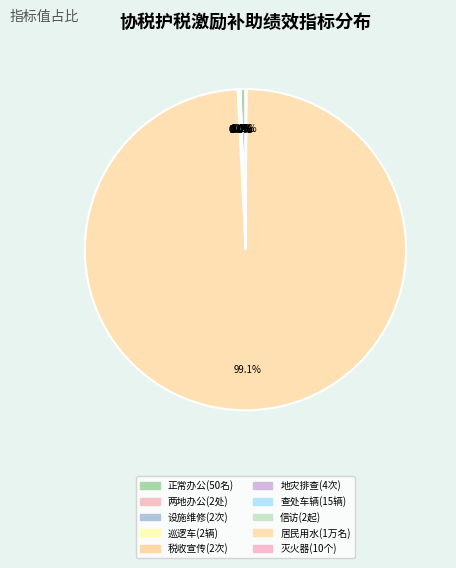

How many segments does this pie chart have?

10